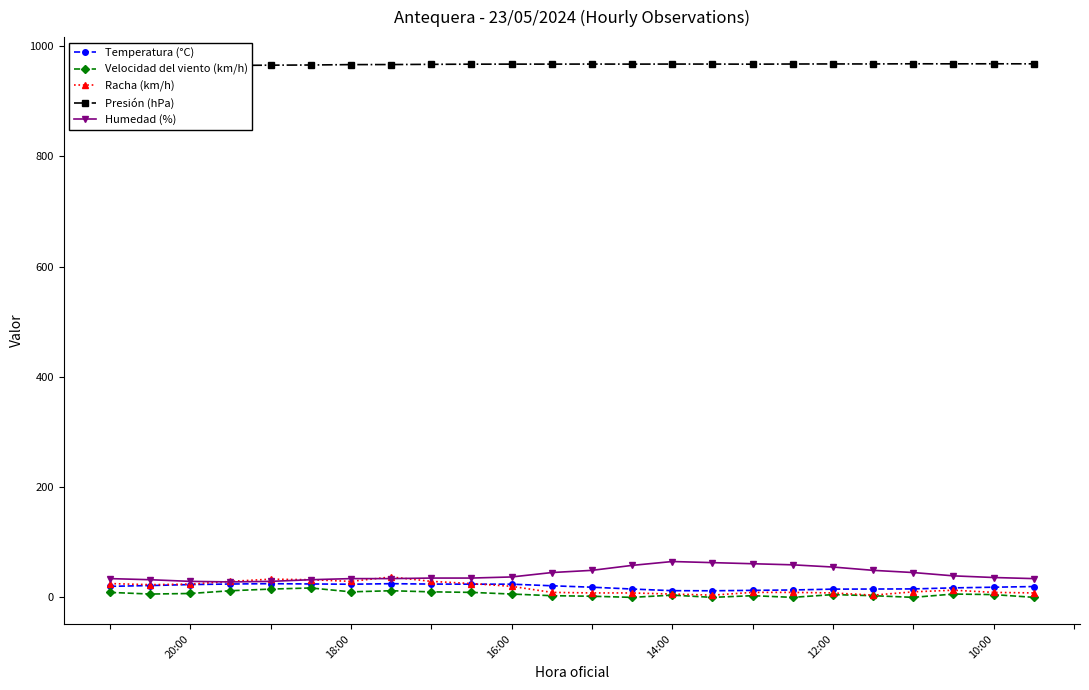

How many data points in Presión (hPa) are above 967?

16